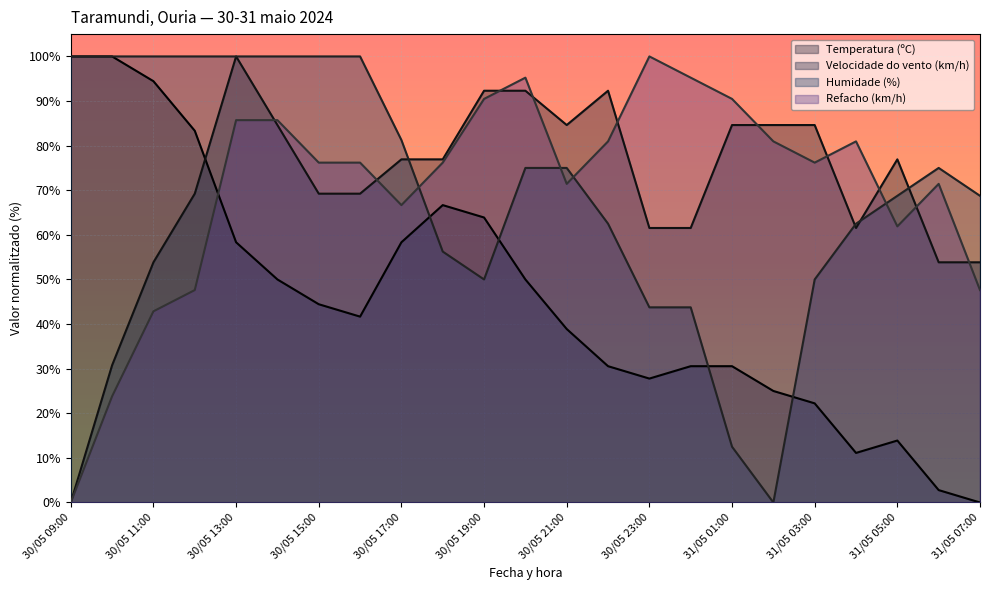

Does the chart display data point markers on the line(s)?

No